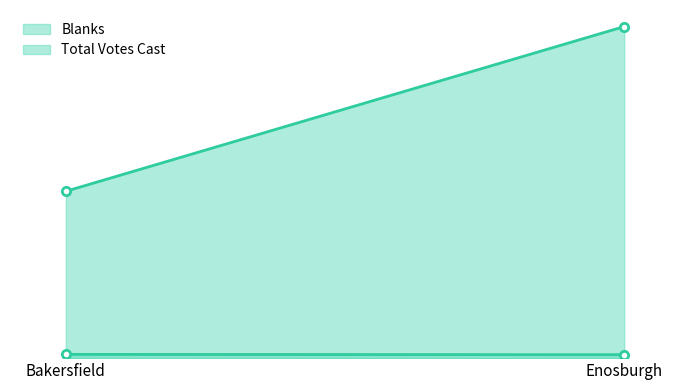

What is the label of the 2nd point from the right?

Bakersfield